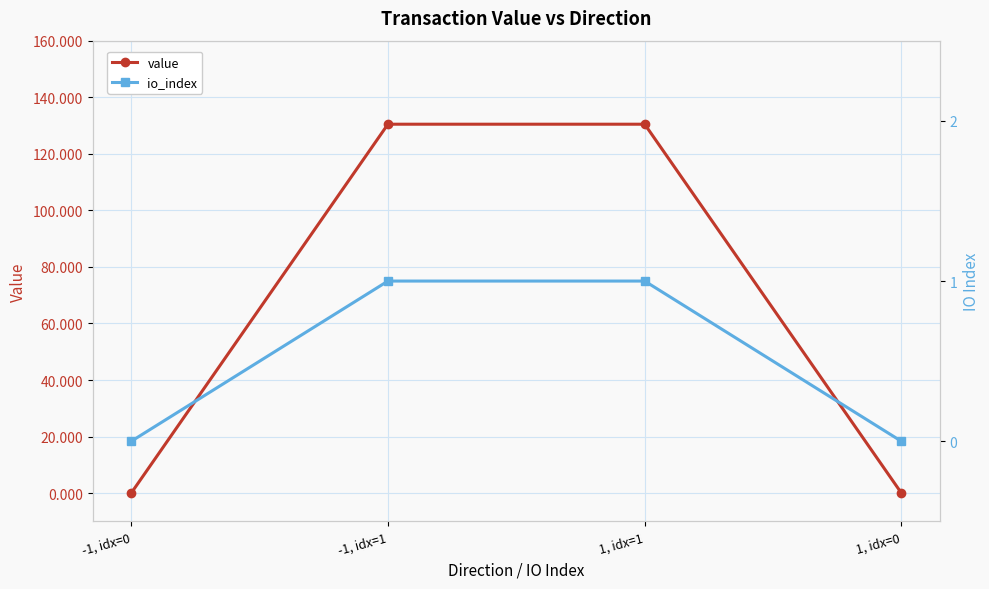

Does the chart display data point markers on the line(s)?

Yes